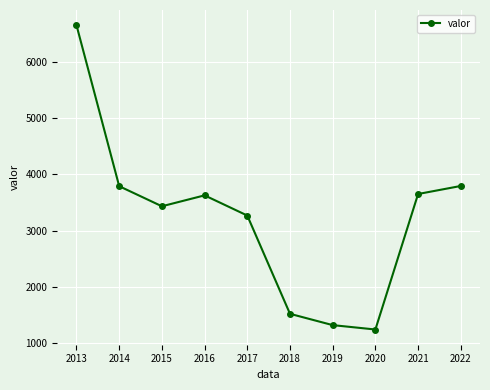

What is the greatest value displayed?

6650